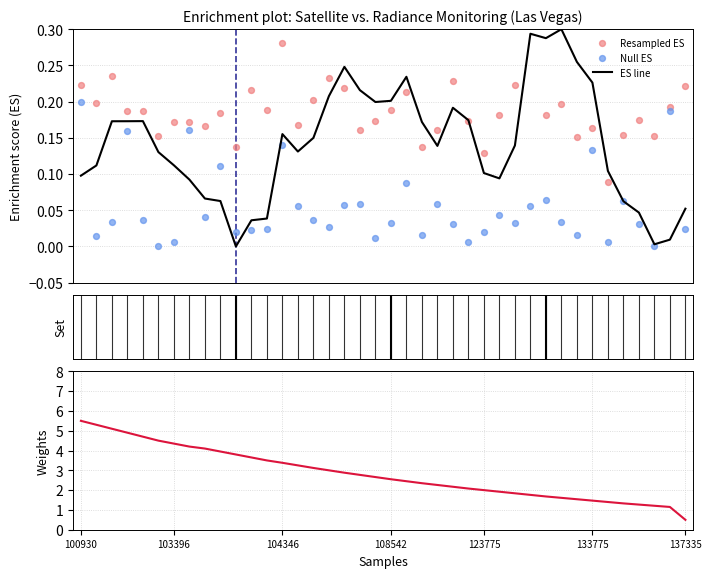

Which series reaches the maximum Y coordinate?

Weights